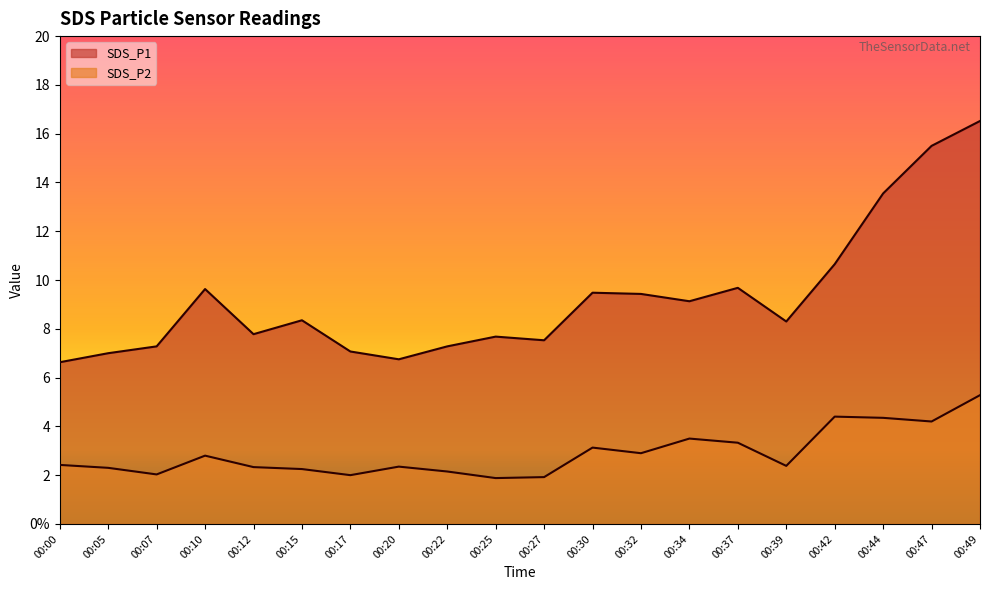

Between 00:42 and 00:47, which series saw the biggest shift?

SDS_P1